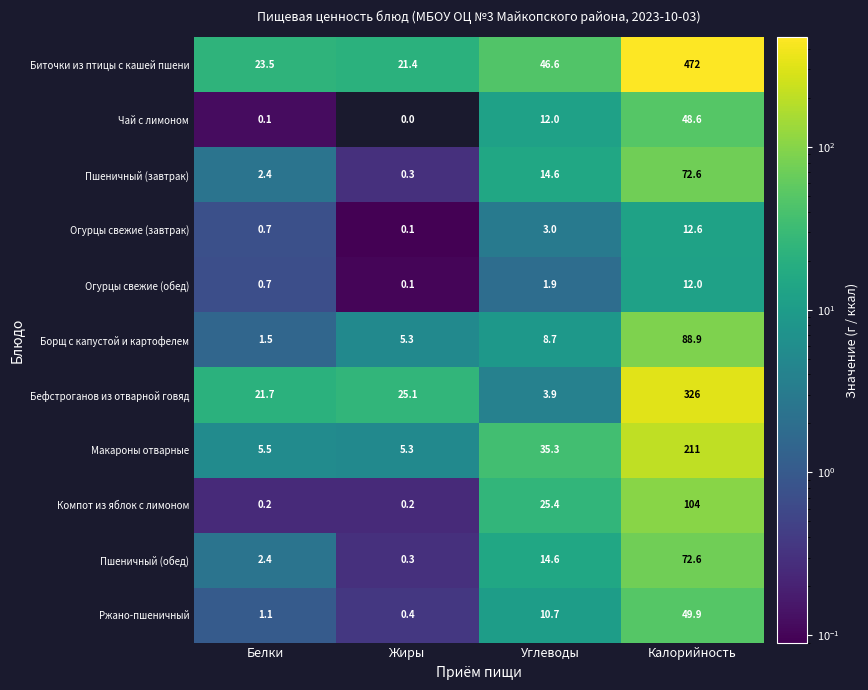

What is the difference between the highest and lowest values at Углеводы?

44.7